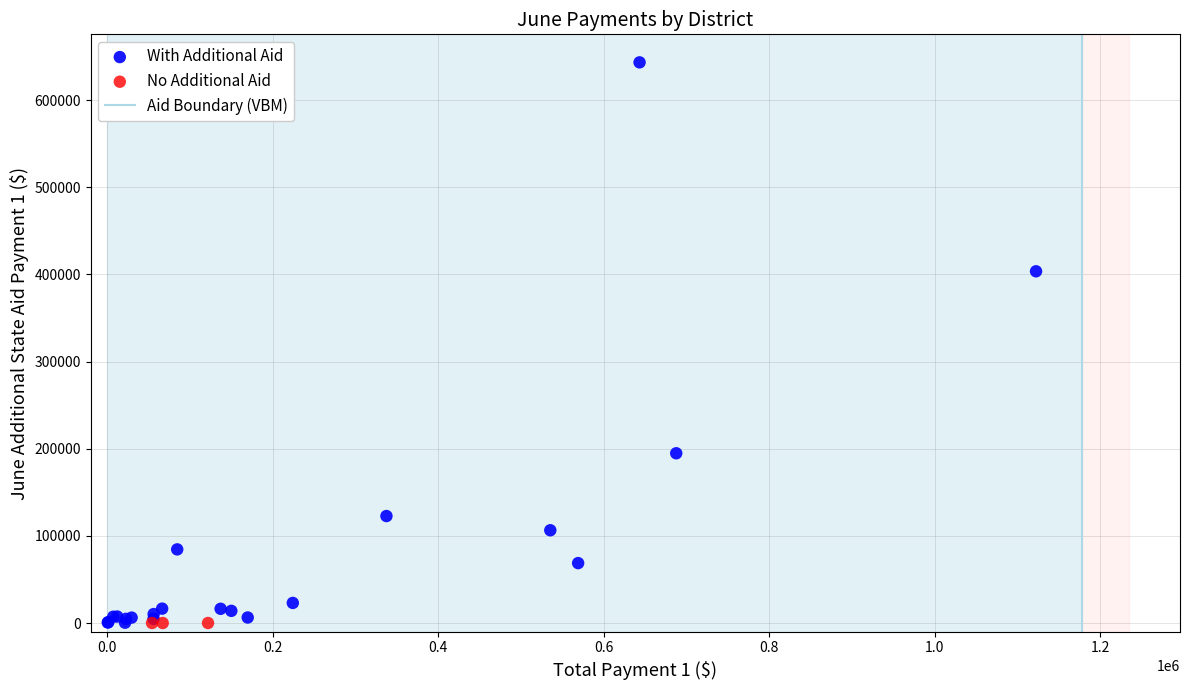

Which series reaches the maximum Y coordinate?

With Additional Aid